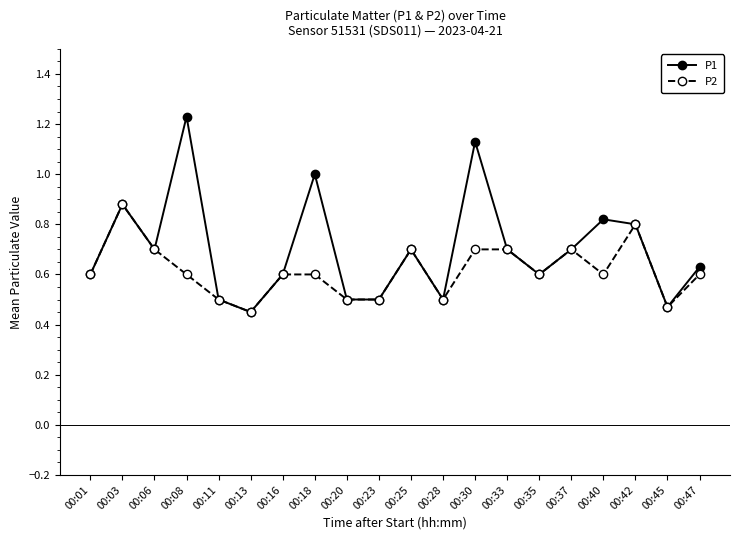

Where is the first local maximum for P2?

00:03